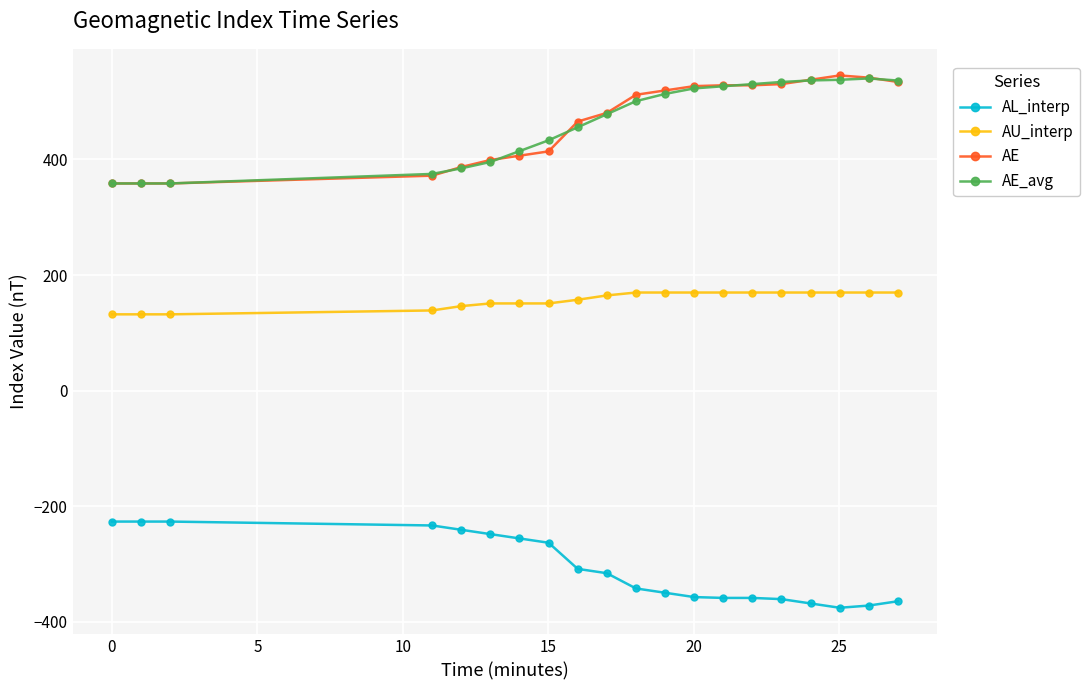

True or false: AE_avg and AL_interp intersect in this chart.

False